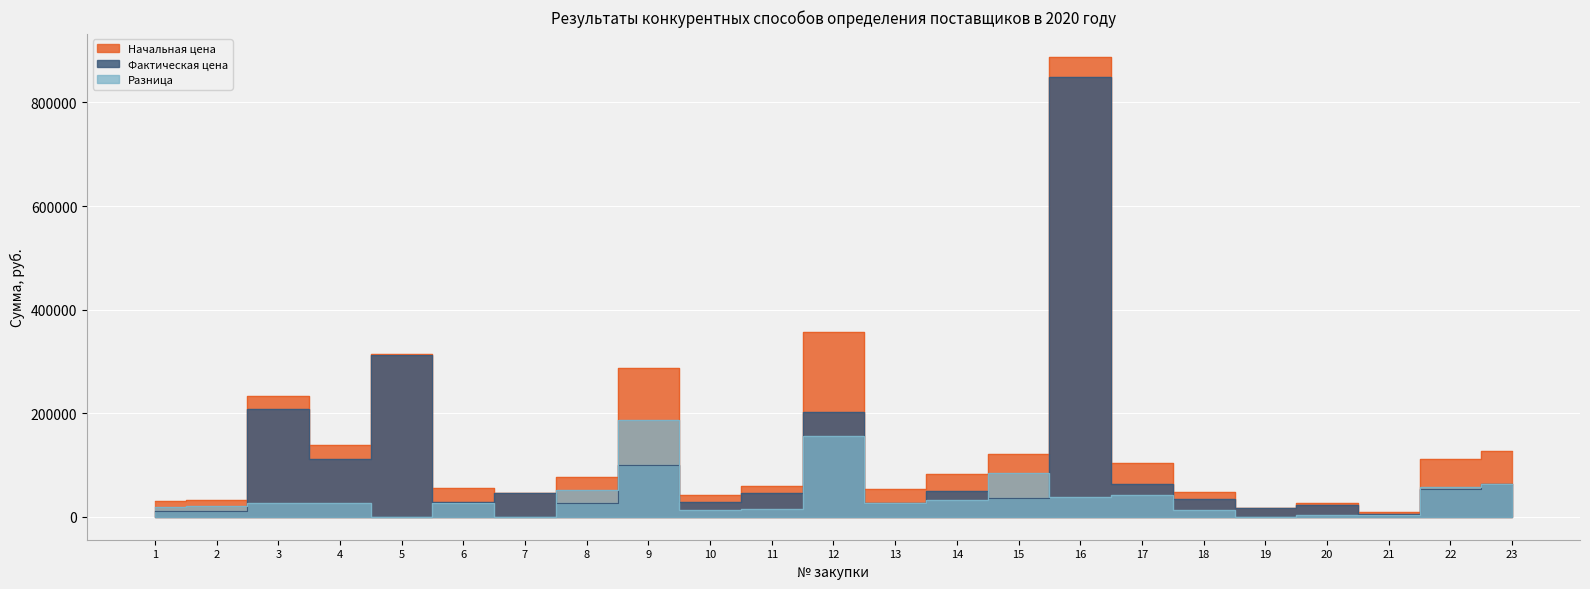

Where is the first local maximum for Фактическая цена?

3